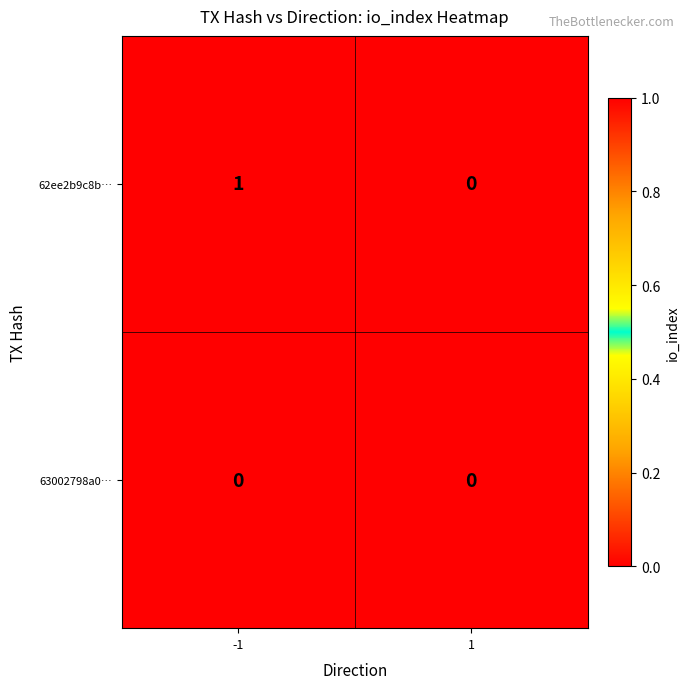

Rank the series by their average value, from lowest to highest.

63002798a0…, 62ee2b9c8b…